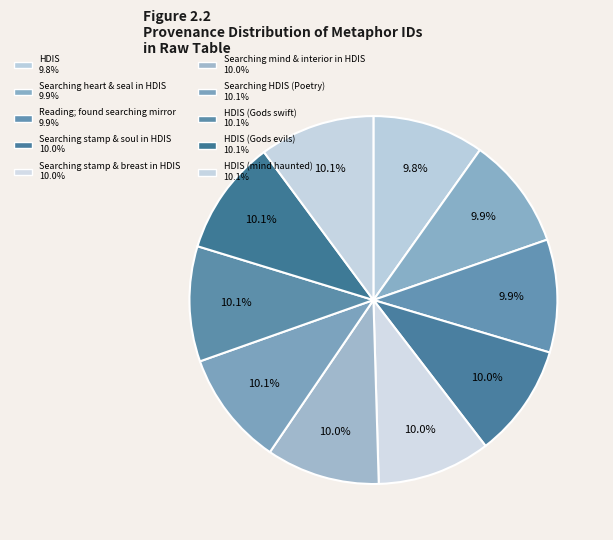

How many slices are in this pie chart?

10